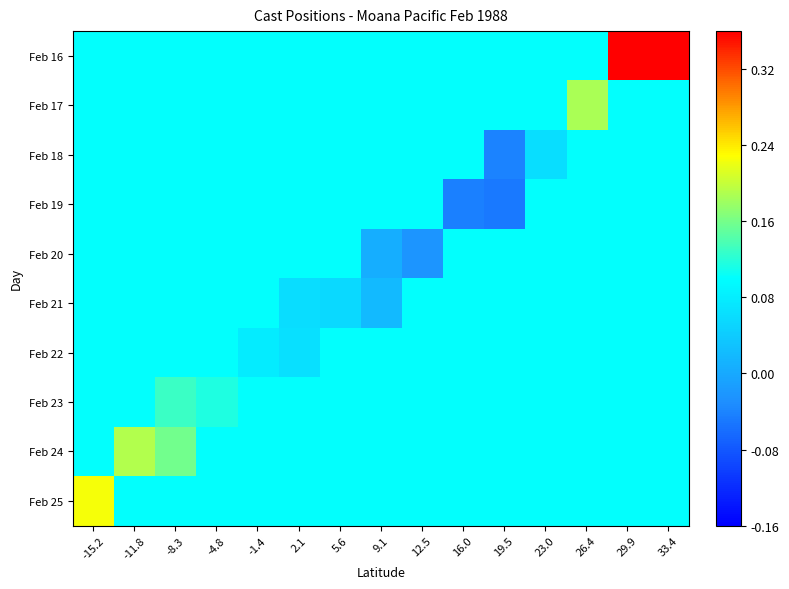

Reading left to right, extract all data points from this chart.

Feb 16: -15.2=0.1	-11.8=0.1	-8.3=0.1	-4.8=0.1	-1.4=0.1	2.1=0.1	5.6=0.1	9.1=0.1	12.5=0.1	16.0=0.1	19.5=0.1	23.0=0.1	26.4=0.1	29.9=0.5	33.4=0.5
Feb 17: -15.2=0.1	-11.8=0.1	-8.3=0.1	-4.8=0.1	-1.4=0.1	2.1=0.1	5.6=0.1	9.1=0.1	12.5=0.1	16.0=0.1	19.5=0.1	23.0=0.1	26.4=0.2	29.9=0.1	33.4=0.1
Feb 18: -15.2=0.1	-11.8=0.1	-8.3=0.1	-4.8=0.1	-1.4=0.1	2.1=0.1	5.6=0.1	9.1=0.1	12.5=0.1	16.0=0.1	19.5=-0.0	23.0=0.1	26.4=0.1	29.9=0.1	33.4=0.1
Feb 19: -15.2=0.1	-11.8=0.1	-8.3=0.1	-4.8=0.1	-1.4=0.1	2.1=0.1	5.6=0.1	9.1=0.1	12.5=0.1	16.0=-0.0	19.5=-0.0	23.0=0.1	26.4=0.1	29.9=0.1	33.4=0.1
Feb 20: -15.2=0.1	-11.8=0.1	-8.3=0.1	-4.8=0.1	-1.4=0.1	2.1=0.1	5.6=0.1	9.1=0.0	12.5=-0.0	16.0=0.1	19.5=0.1	23.0=0.1	26.4=0.1	29.9=0.1	33.4=0.1
Feb 21: -15.2=0.1	-11.8=0.1	-8.3=0.1	-4.8=0.1	-1.4=0.1	2.1=0.1	5.6=0.1	9.1=0.0	12.5=0.1	16.0=0.1	19.5=0.1	23.0=0.1	26.4=0.1	29.9=0.1	33.4=0.1
Feb 22: -15.2=0.1	-11.8=0.1	-8.3=0.1	-4.8=0.1	-1.4=0.1	2.1=0.1	5.6=0.1	9.1=0.1	12.5=0.1	16.0=0.1	19.5=0.1	23.0=0.1	26.4=0.1	29.9=0.1	33.4=0.1
Feb 23: -15.2=0.1	-11.8=0.1	-8.3=0.1	-4.8=0.1	-1.4=0.1	2.1=0.1	5.6=0.1	9.1=0.1	12.5=0.1	16.0=0.1	19.5=0.1	23.0=0.1	26.4=0.1	29.9=0.1	33.4=0.1
Feb 24: -15.2=0.1	-11.8=0.2	-8.3=0.2	-4.8=0.1	-1.4=0.1	2.1=0.1	5.6=0.1	9.1=0.1	12.5=0.1	16.0=0.1	19.5=0.1	23.0=0.1	26.4=0.1	29.9=0.1	33.4=0.1
Feb 25: -15.2=0.2	-11.8=0.1	-8.3=0.1	-4.8=0.1	-1.4=0.1	2.1=0.1	5.6=0.1	9.1=0.1	12.5=0.1	16.0=0.1	19.5=0.1	23.0=0.1	26.4=0.1	29.9=0.1	33.4=0.1